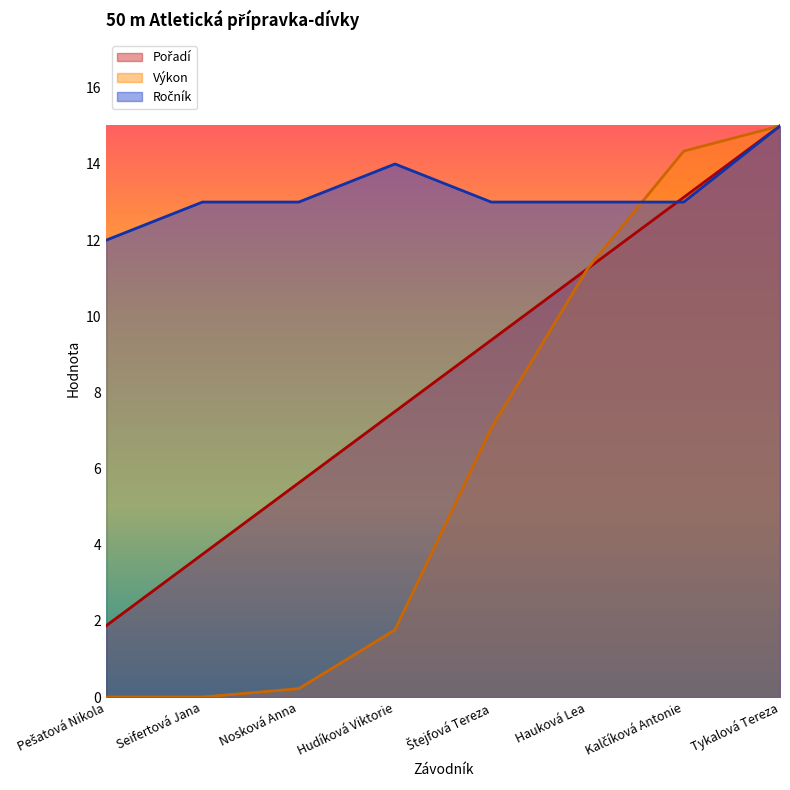

What are all the series names shown in the legend?

Pořadí, Výkon, Ročník